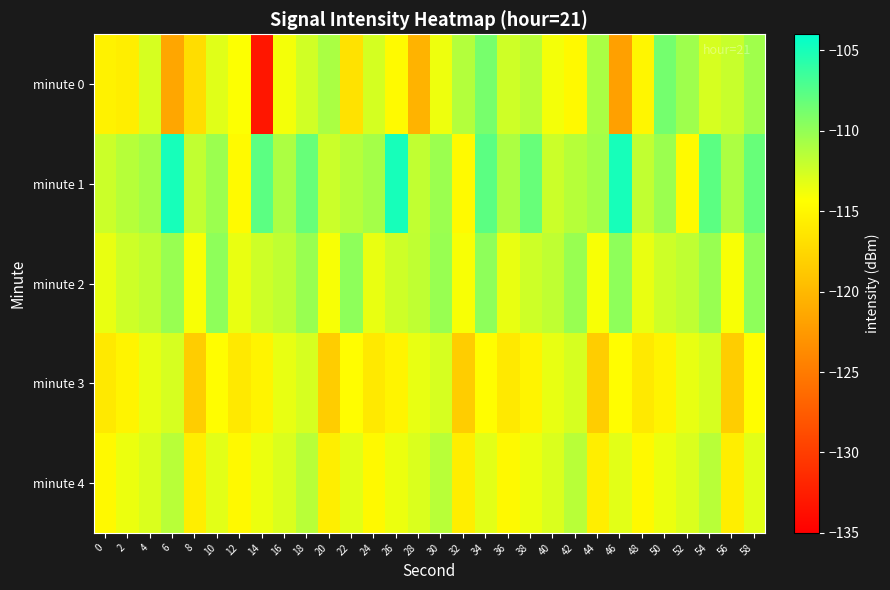

Which series changed the most between 12 and 28?

minute 0